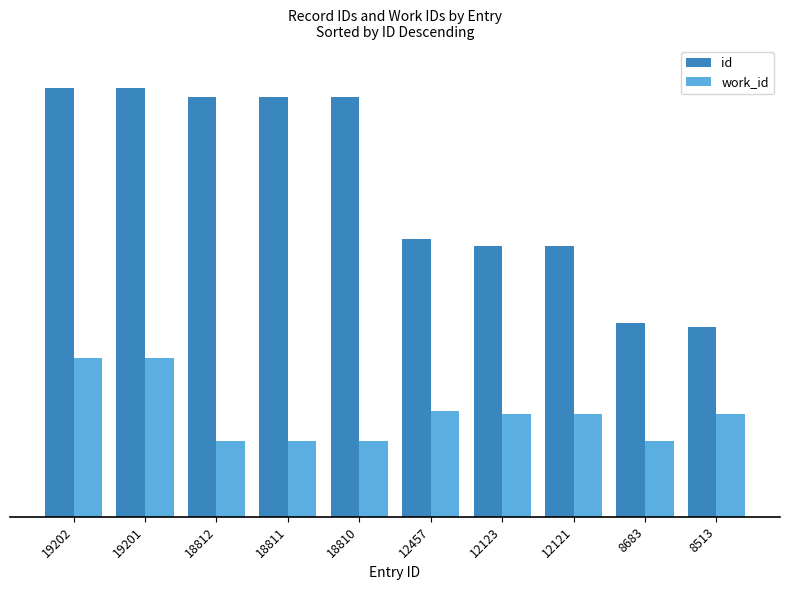

What is the smallest value displayed?

3396